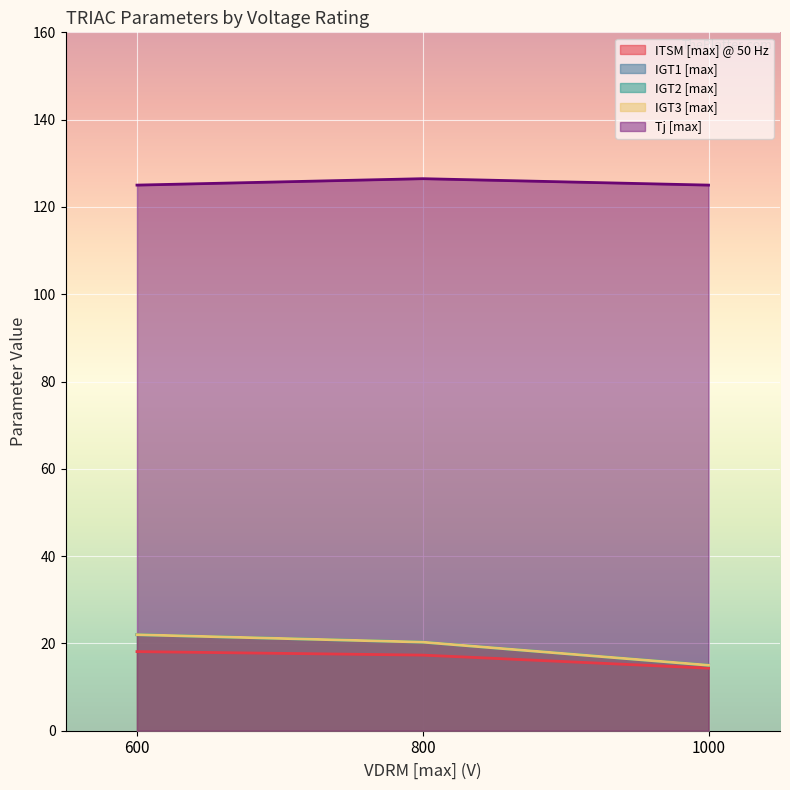

Which series changed the most between 600 and 800?

IGT1 [max]